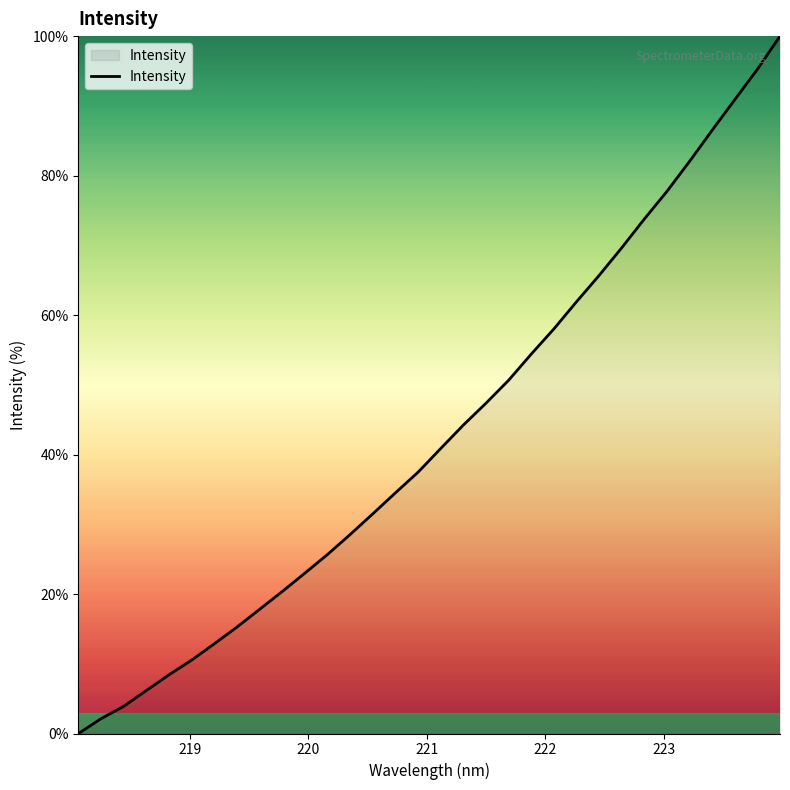

What is the maximum value shown in the chart?

100.0